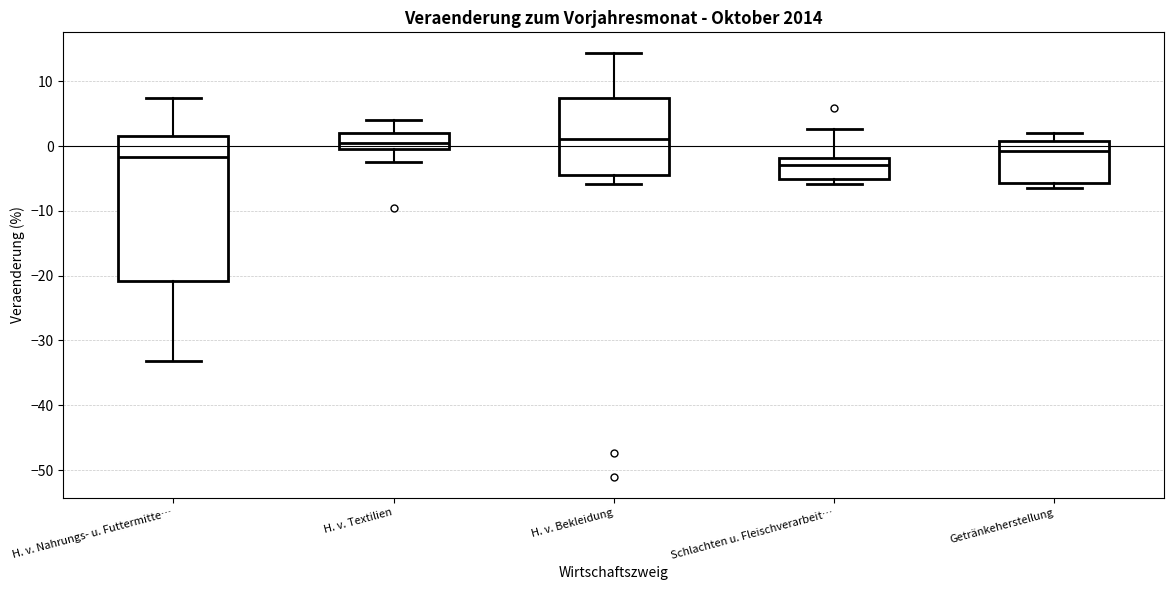

Comparing the boxes themselves (not the whiskers), which one is the tallest?

H. v. Nahrungs- u. Futtermitte…